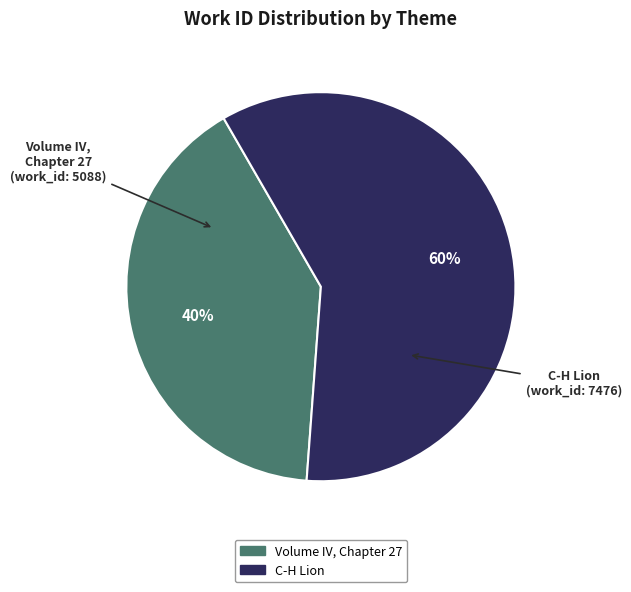

True or false: Volume IV, Chapter 27 accounts for 40% of the total.

True